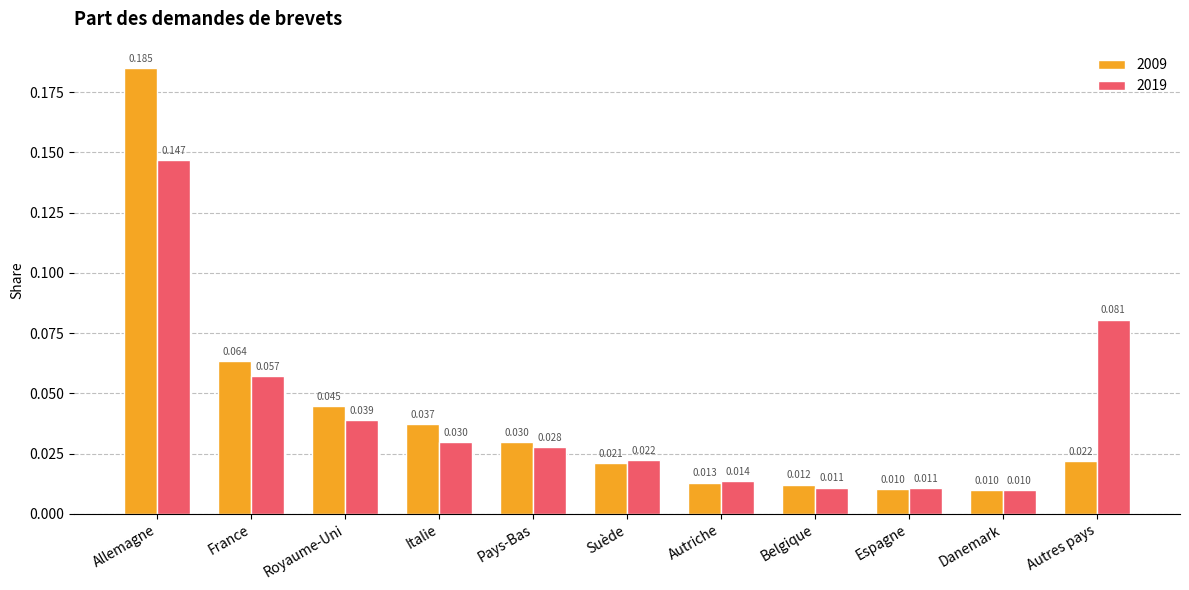

Which series has the largest range (max minus min)?

2009